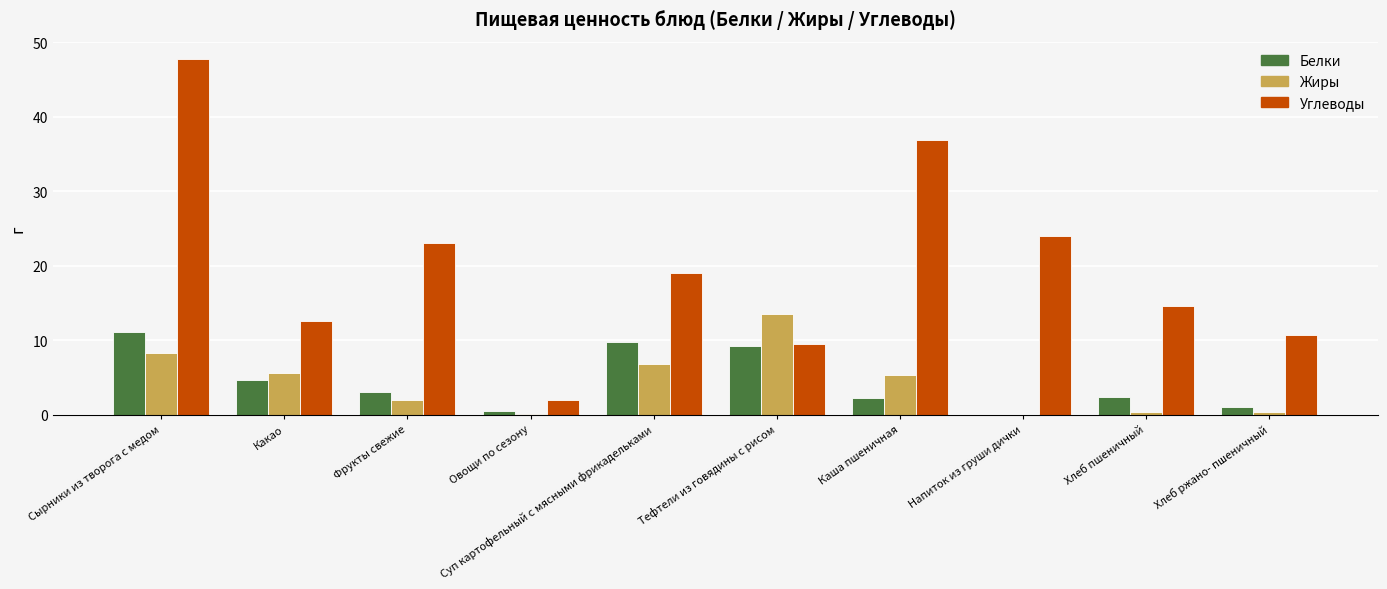

How many data points in Жиры are above 5?

5